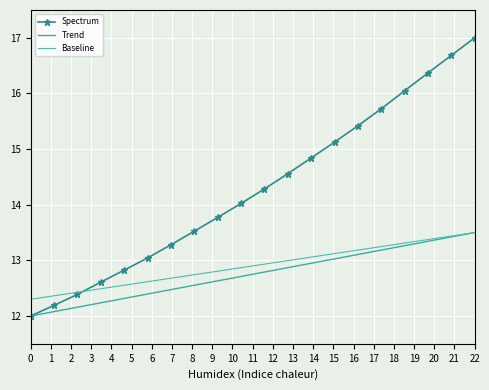

Rank the categories by Trend value from highest to lowest.

19, 18, 17, 16, 15, 14, 13, 12, 11, 10, 9, 8, 7, 6, 5, 4, 3, 2, 1, 0